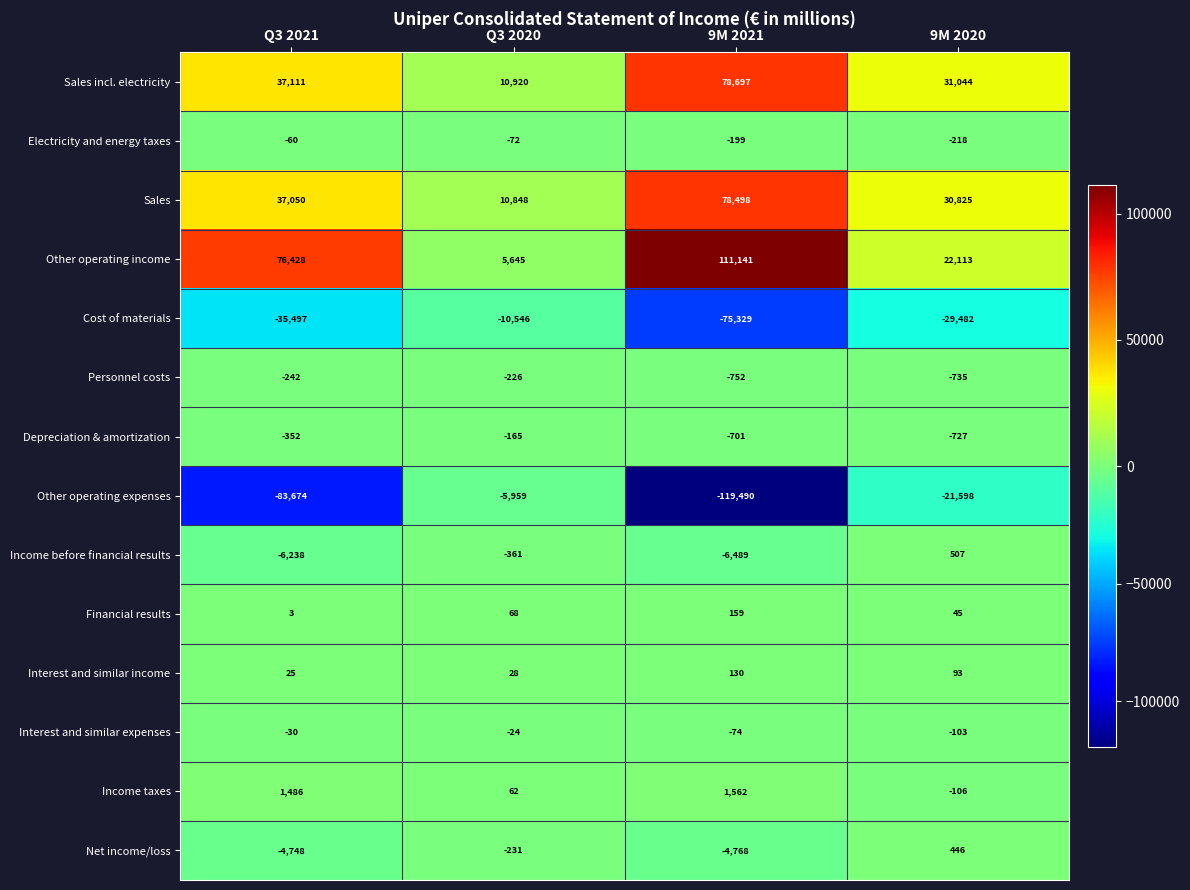

Where does the Electricity and energy taxes series first go above -72?

Q3 2021